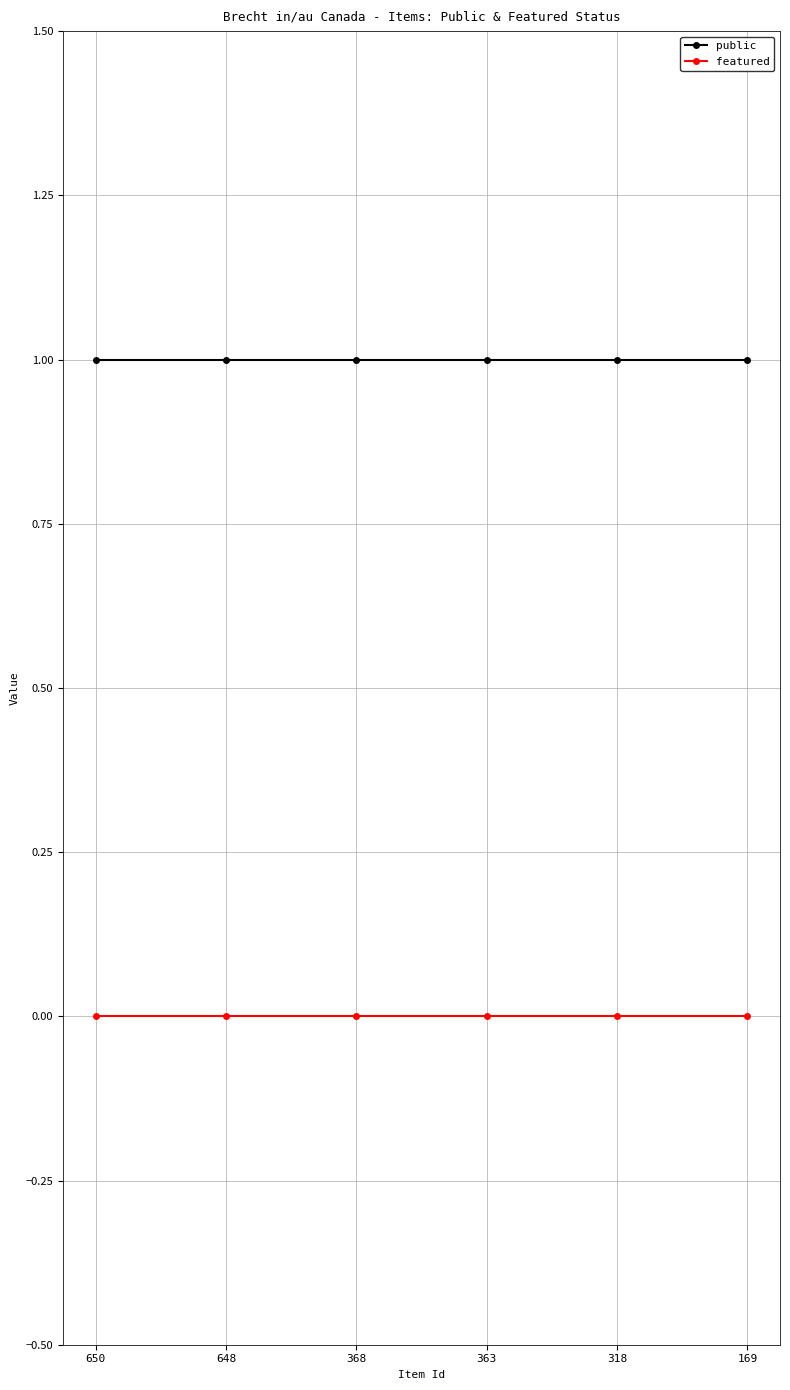

True or false: featured has more than 2 interior local peaks.

False